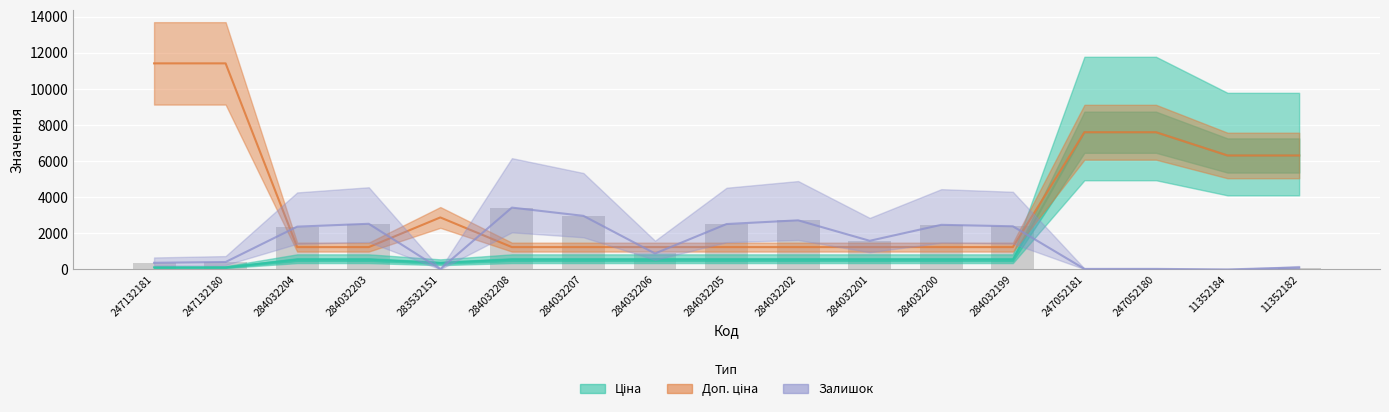

What is the value of the Ціна bar at the 17th from the left?

6308.8